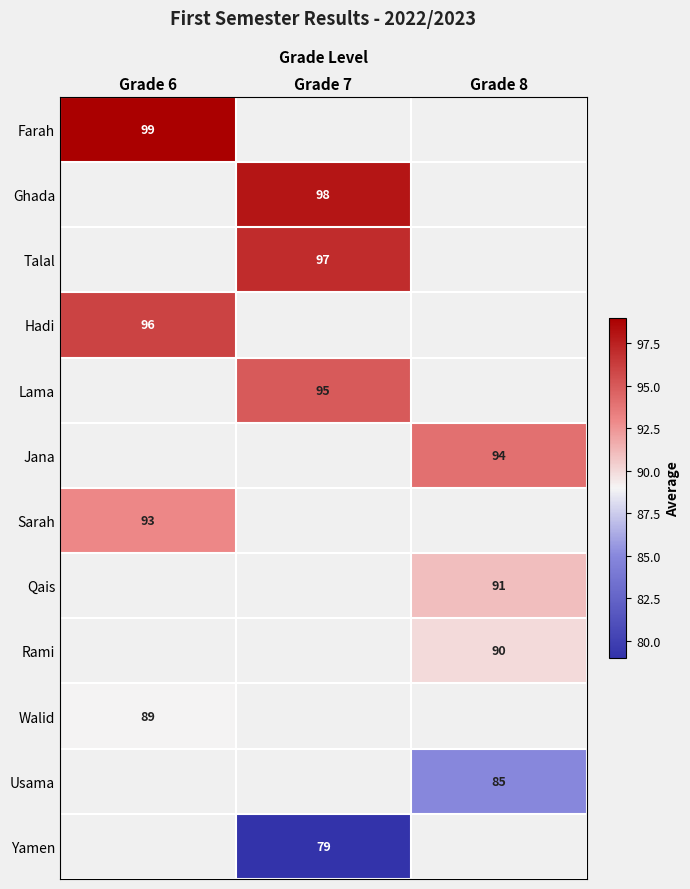

True or false: Talal has a value of 40 at Grade 7.

False